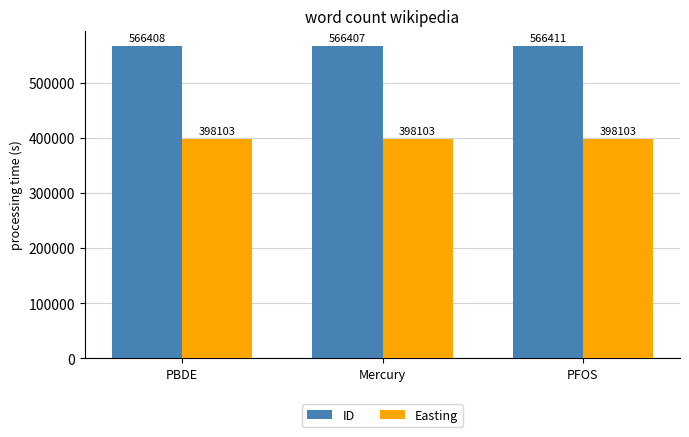

At how many categories does at least one series exceed 444869?

3